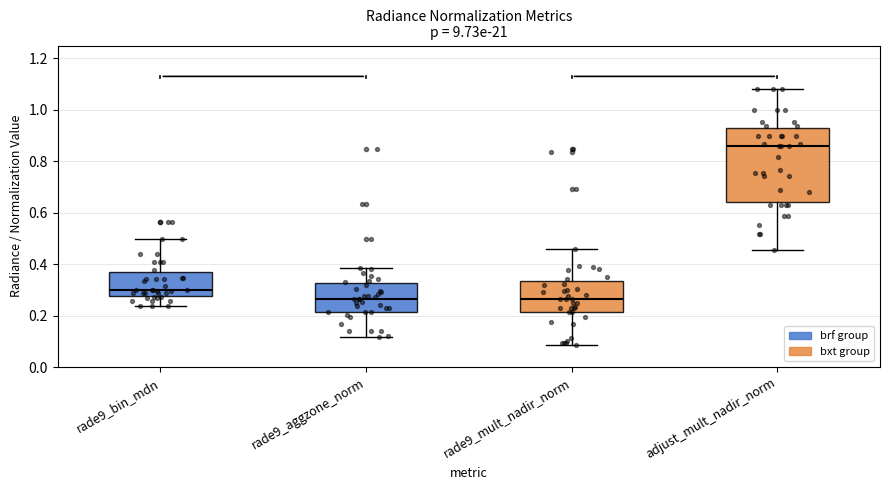

Reading left to right, transcribe this box plot: for each box, give where its median line is, the range the box spans, and where its two whiskers end, as read against the y-axis. The values are not printed on the chart, so give them approximately, as read against the axis.

rade9_bin_mdn: median 0.30, box 0.28 to 0.38, whiskers 0.24 to 0.50
rade9_aggzone_norm: median 0.26, box 0.22 to 0.32, whiskers 0.12 to 0.38
rade9_mult_nadir_norm: median 0.26, box 0.22 to 0.34, whiskers 0.08 to 0.46
adjust_mult_nadir_norm: median 0.86, box 0.64 to 0.92, whiskers 0.46 to 1.08